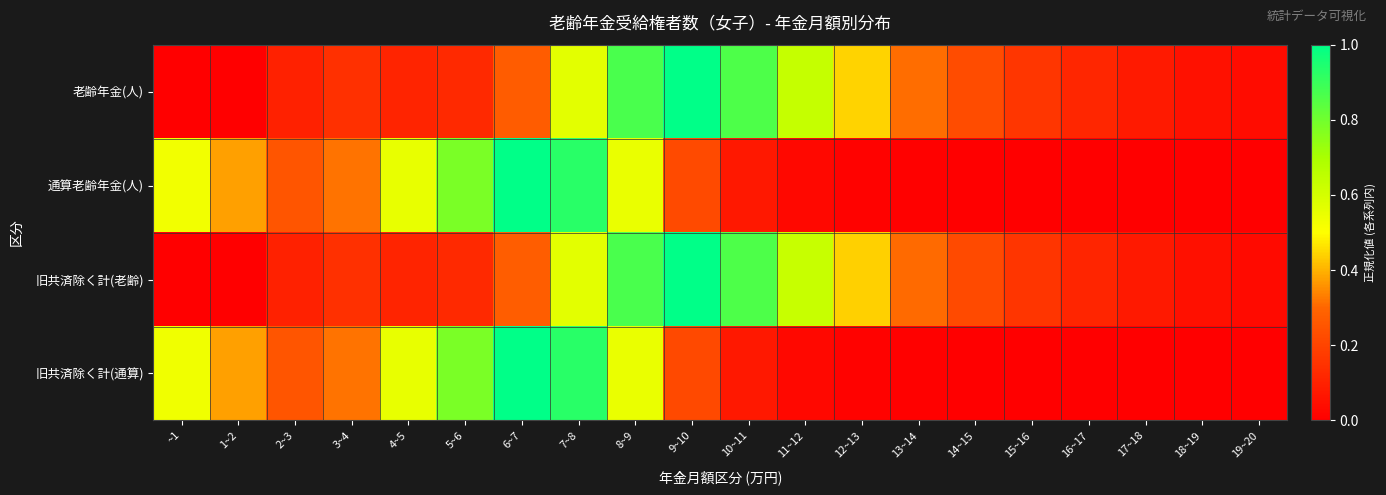

At which category does the chart reach its minimum across all series?

1~2